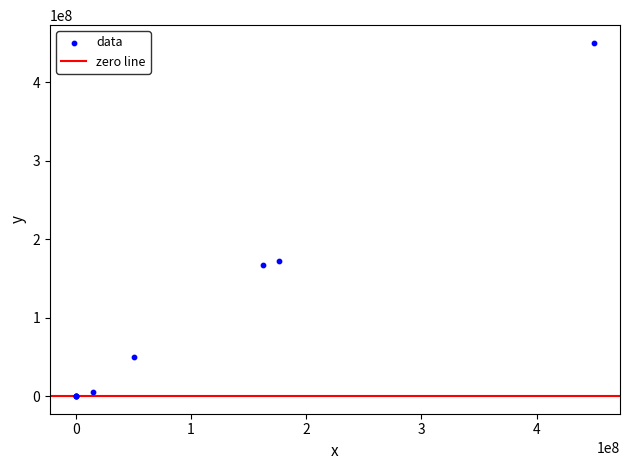

What Y value in the scatter plot is closest to 225000000?

172569051.0